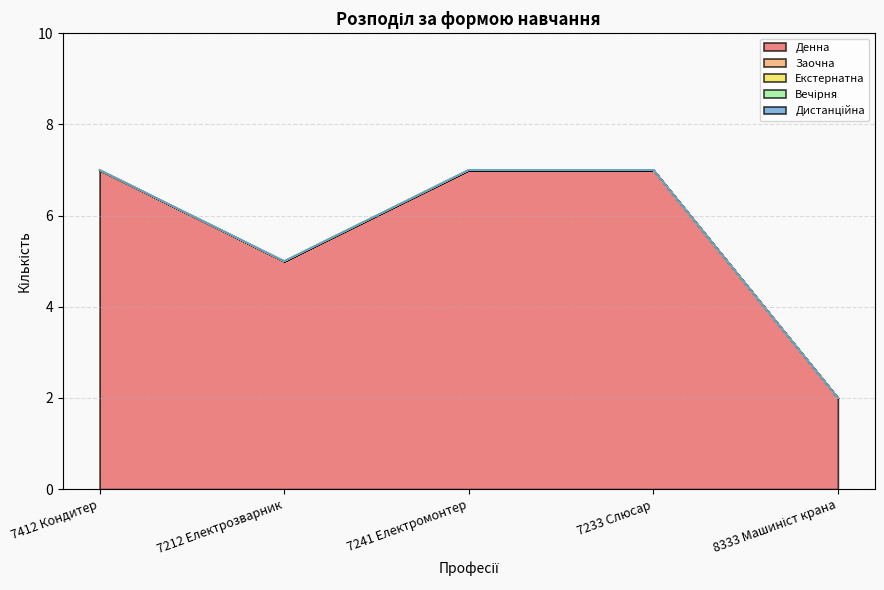

Does the chart have visible grid lines?

Yes